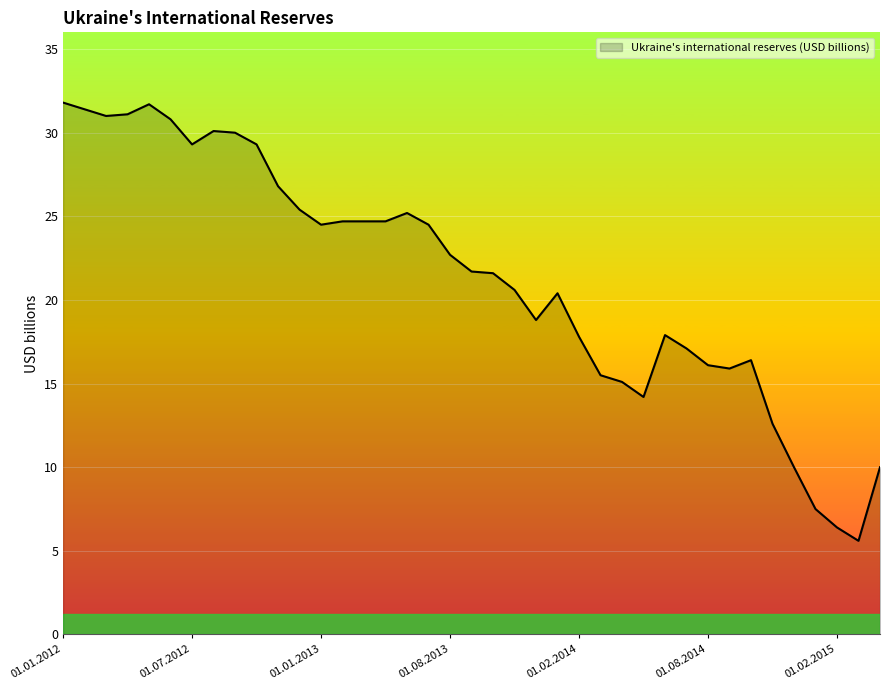

What is the smallest value displayed?

5.6